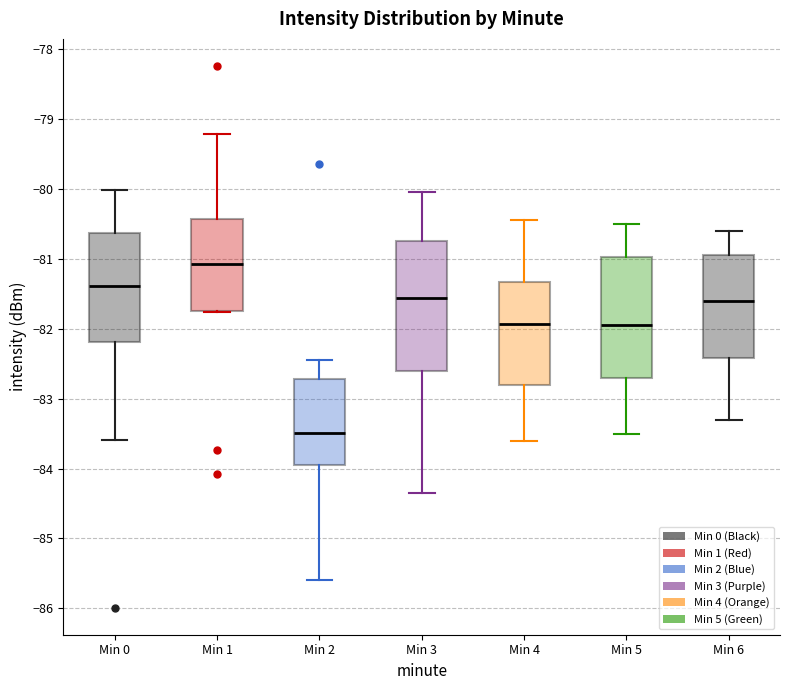

Which box's median line is the lowest?

Min 2